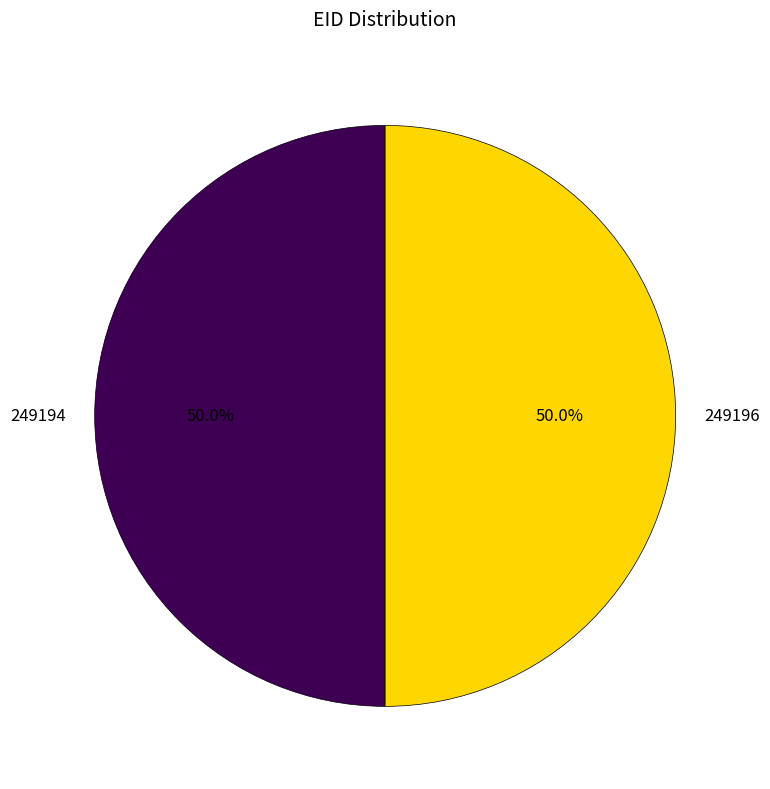

To the nearest percent, what portion does 249196 represent?

50%